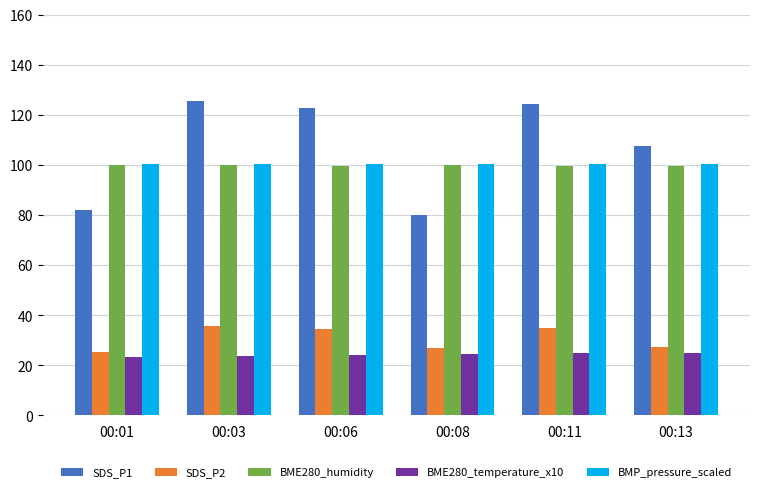

What value does the BME280_humidity series have at 00:13?

99.6